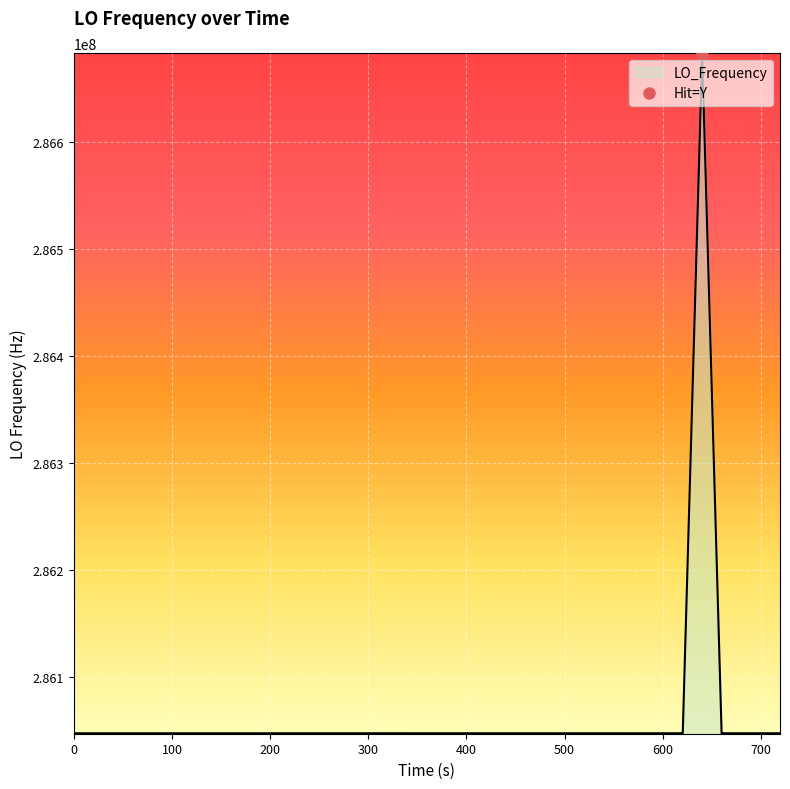

Count the number of data series in this chart.

1